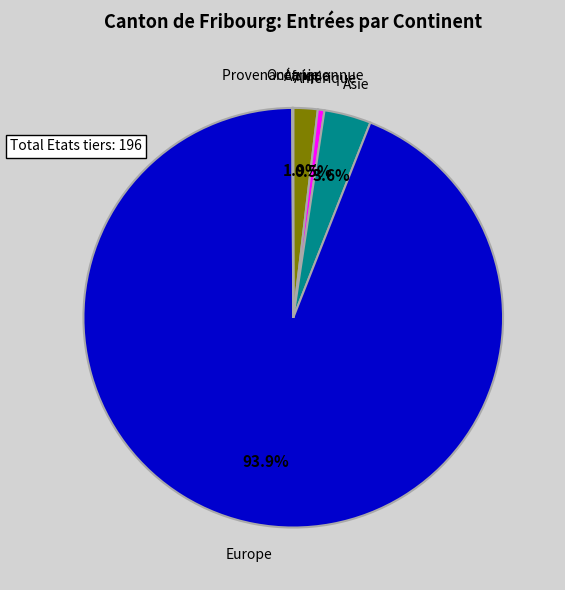

Is there a majority slice in this chart?

Yes